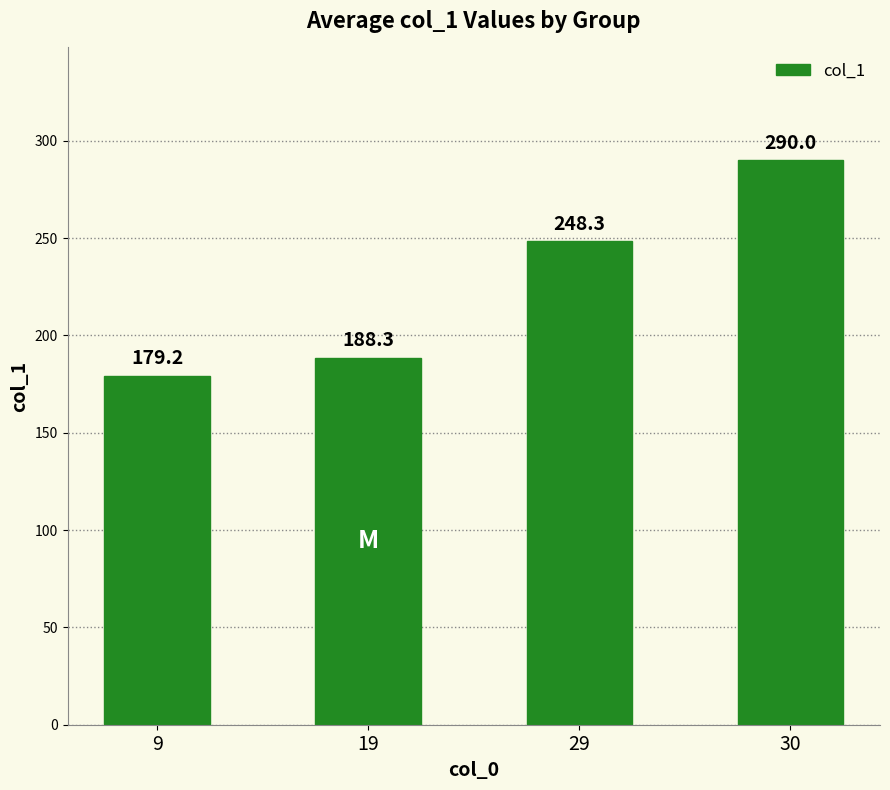

What is the sum of all values?

905.8